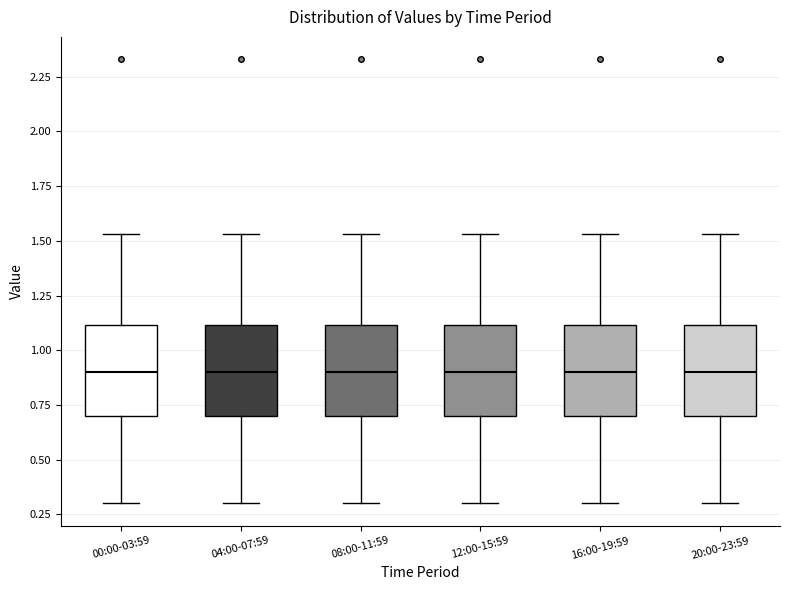

Where does the median line of the box for 20:00-23:59 sit on the y-axis? The values are not printed on the chart, so give them approximately, as read against the axis.

0.90